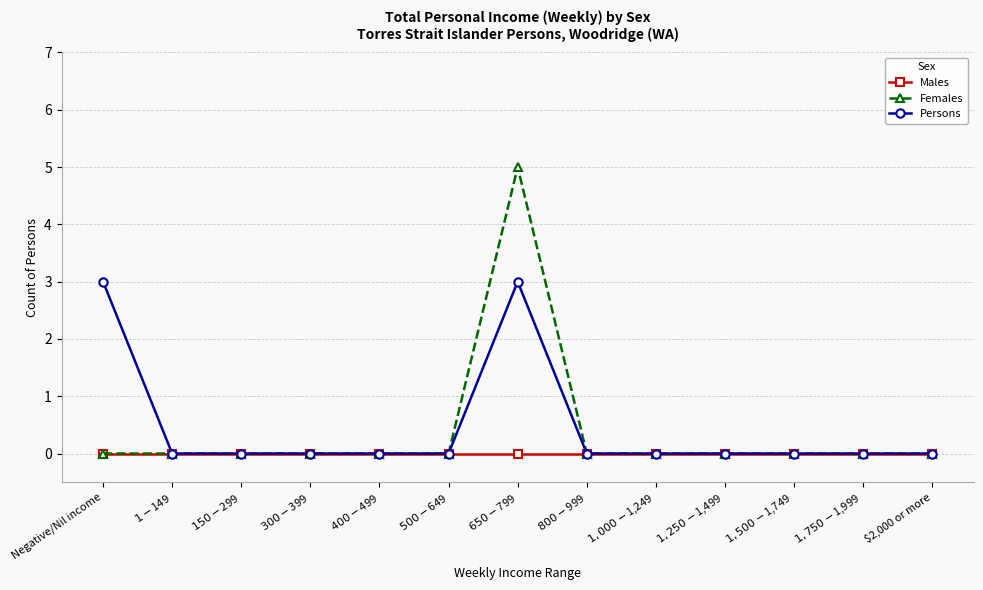

How many Females values are between 0 and 1?

12